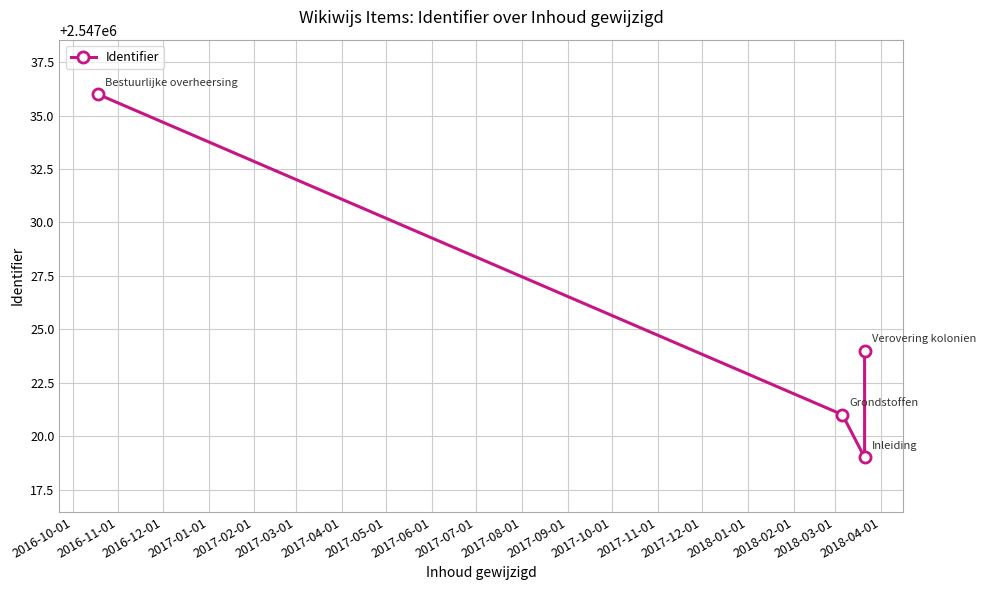

How many lines are shown in the chart?

1